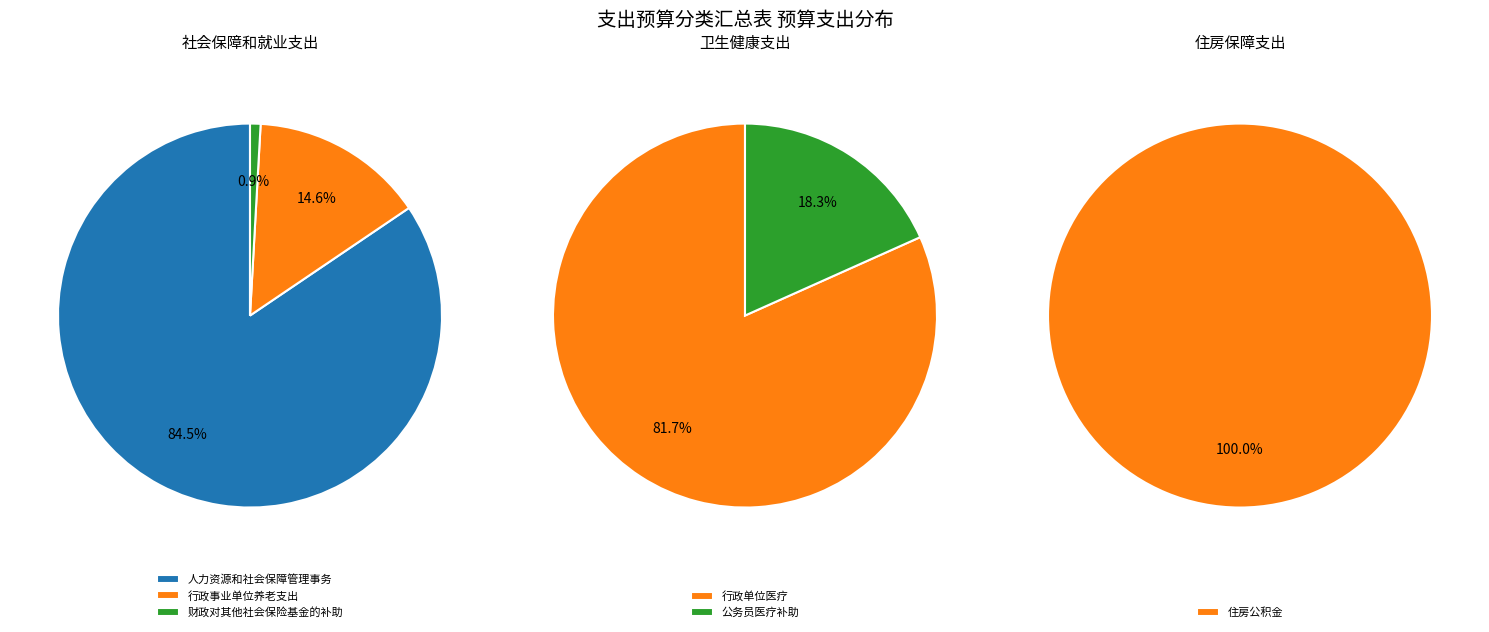

How many segments does this pie chart have?

3